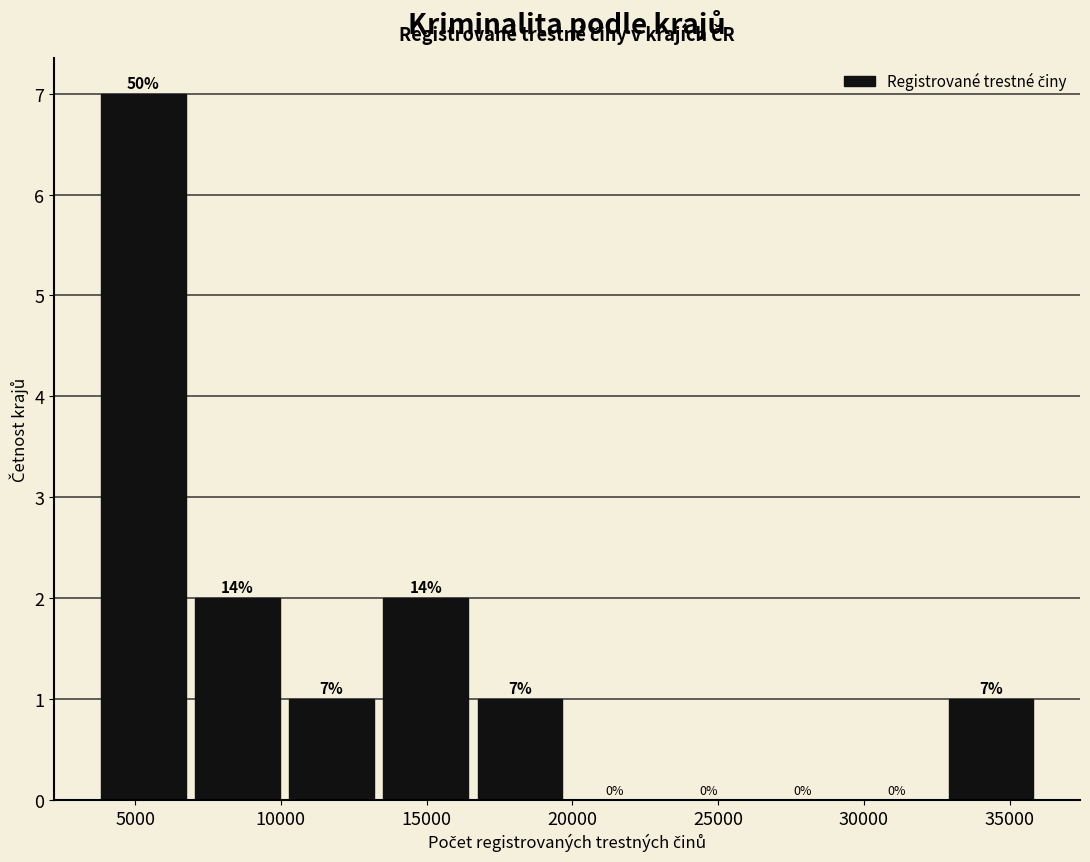

Over which range of the x-axis is the bar tallest?

4000 to 7000